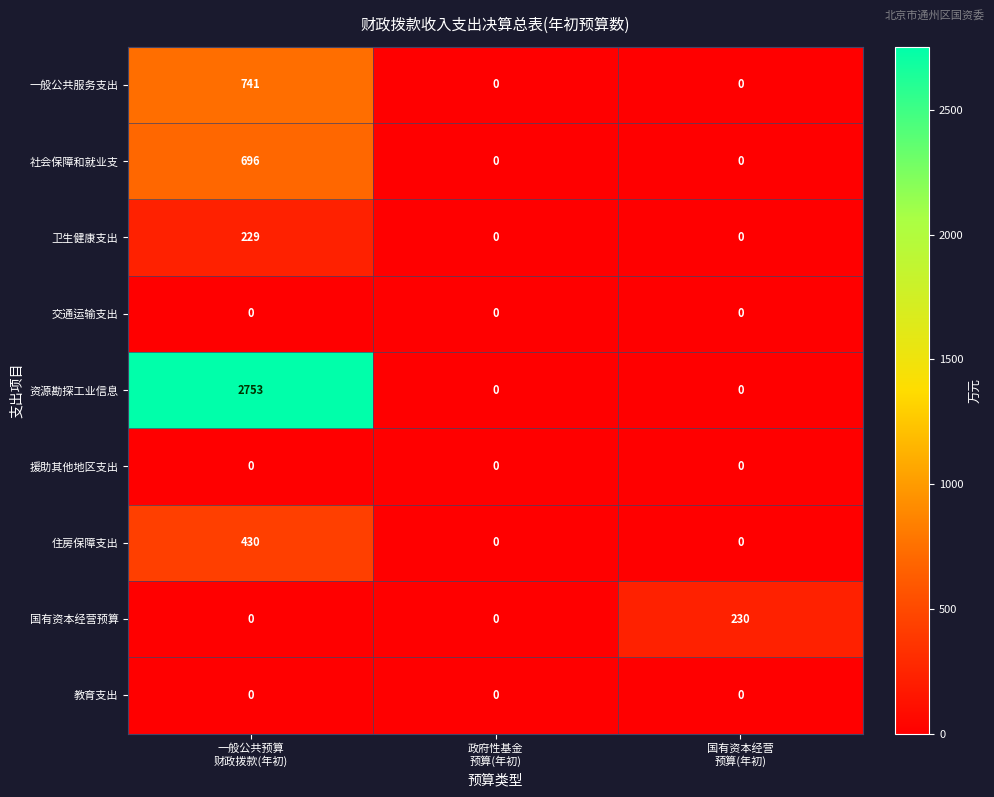

Which series has the widest spread of values?

资源勘探工业信息